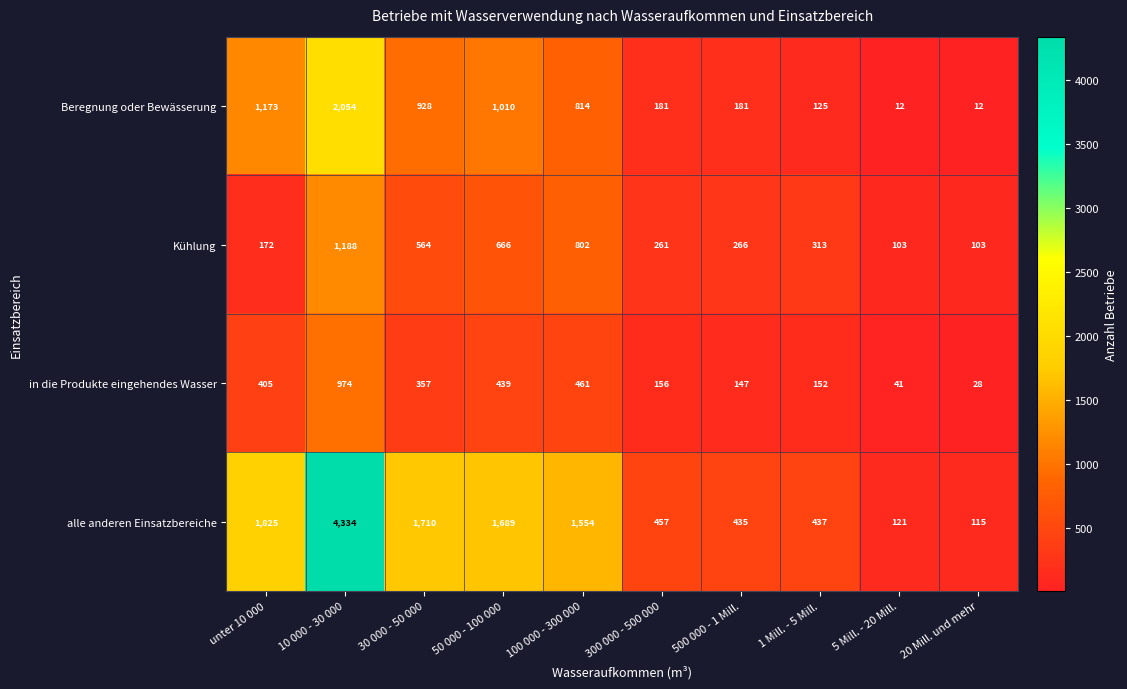

How many values in the Beregnung oder Bewässerung series are below 814?

5